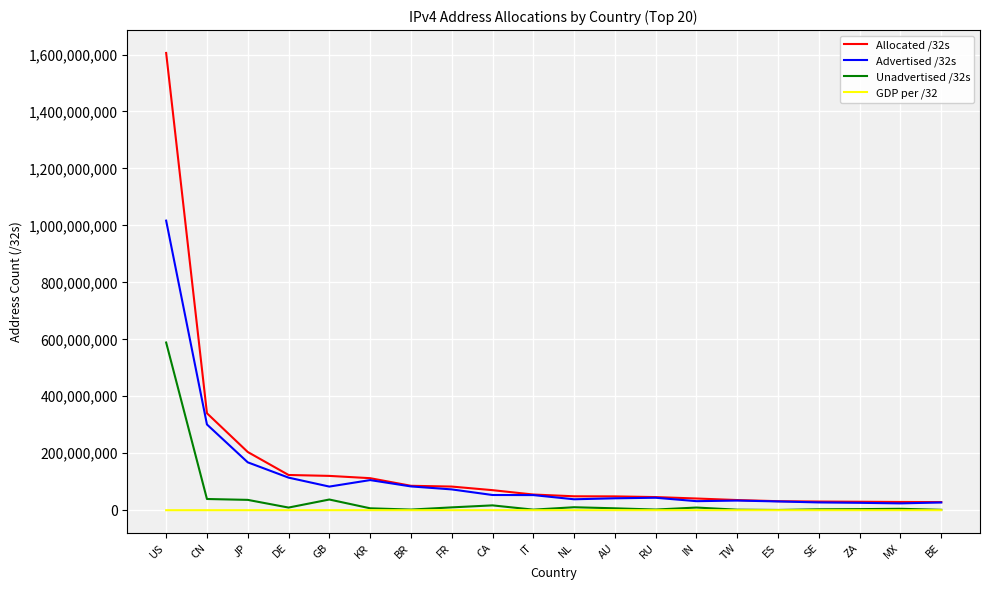

At how many categories does at least one series exceed 137052597?

3